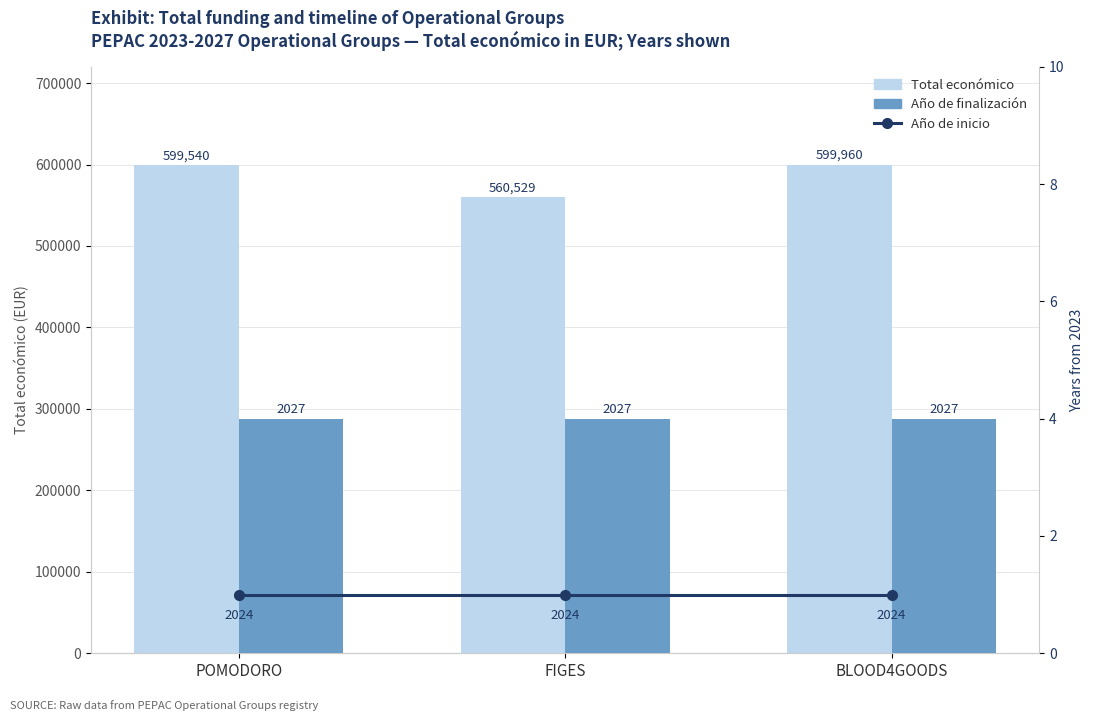

What value does the Año de finalización series have at POMODORO?

4